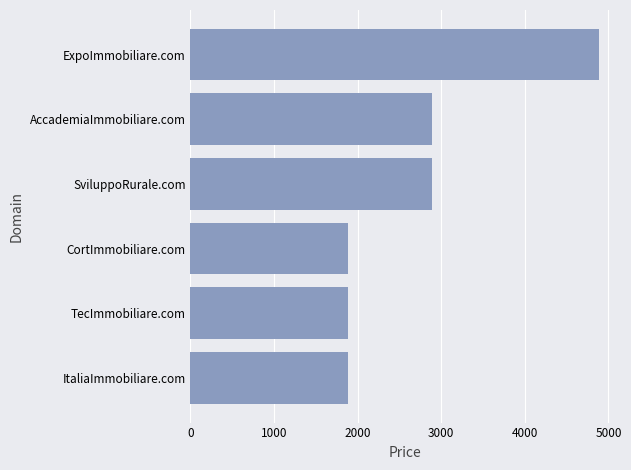

What is the change in value from CortImmobiliare.com to ExpoImmobiliare.com?

+3000